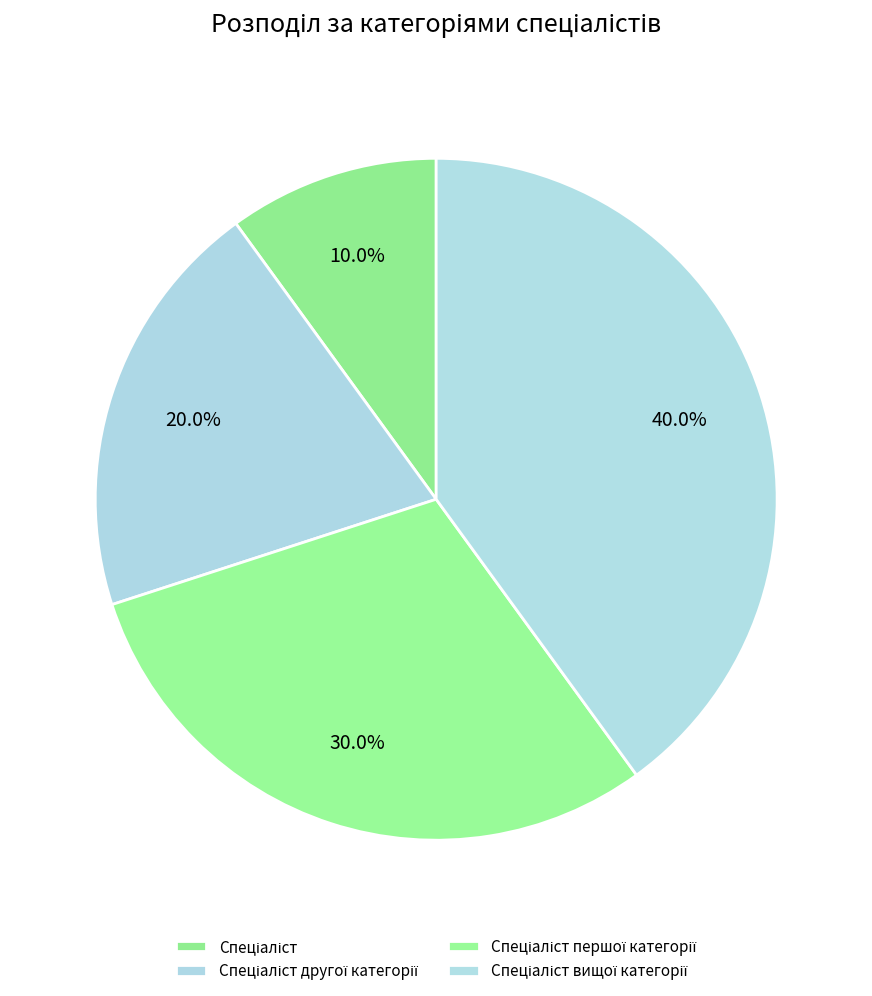

The Спеціаліст вищої категорії slice represents 46% of the pie. True or false?

False